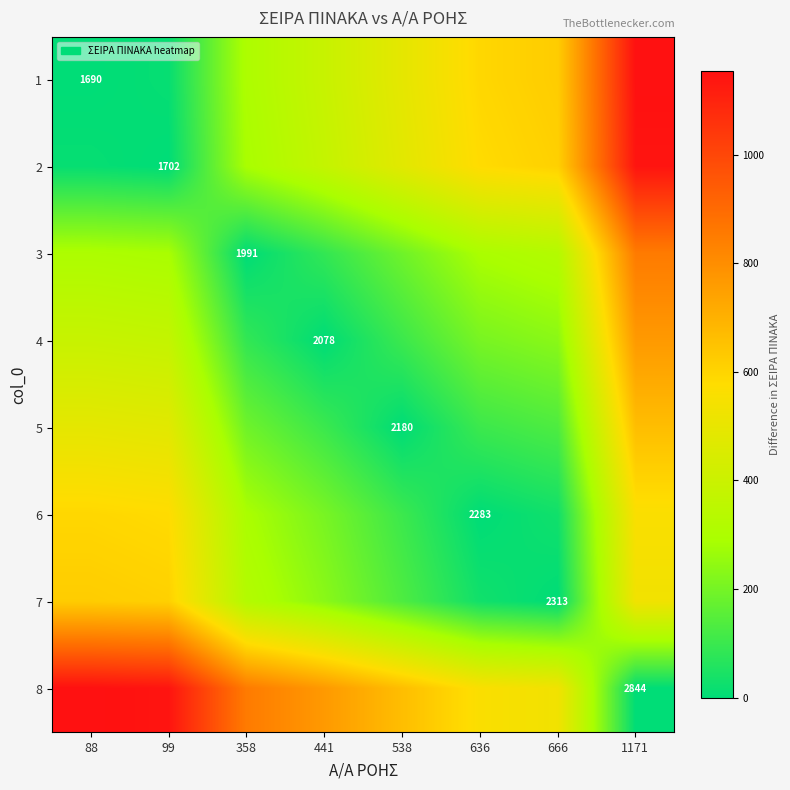

What is the sum of the 5 values at 1171 and 666?

797